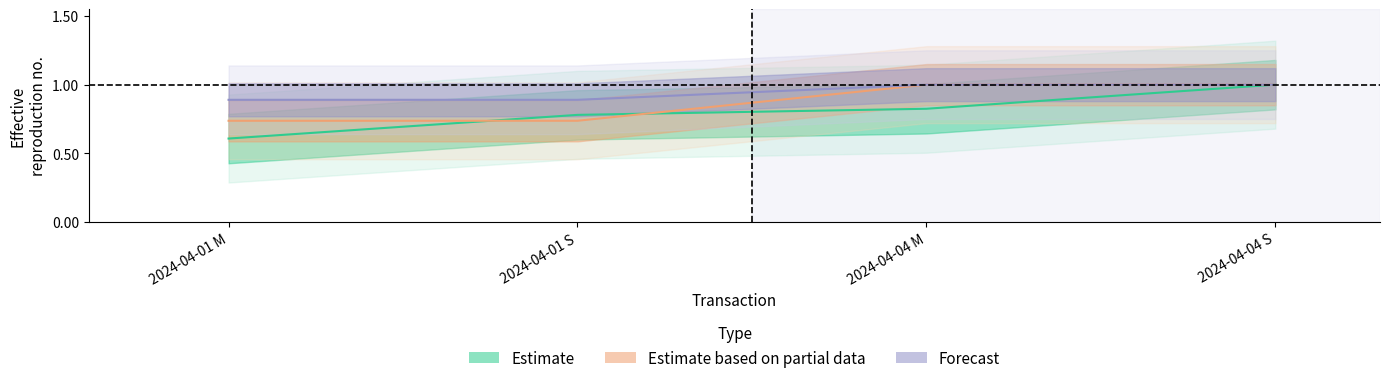

What is the label of the 1st point from the left?

2024-04-01 M